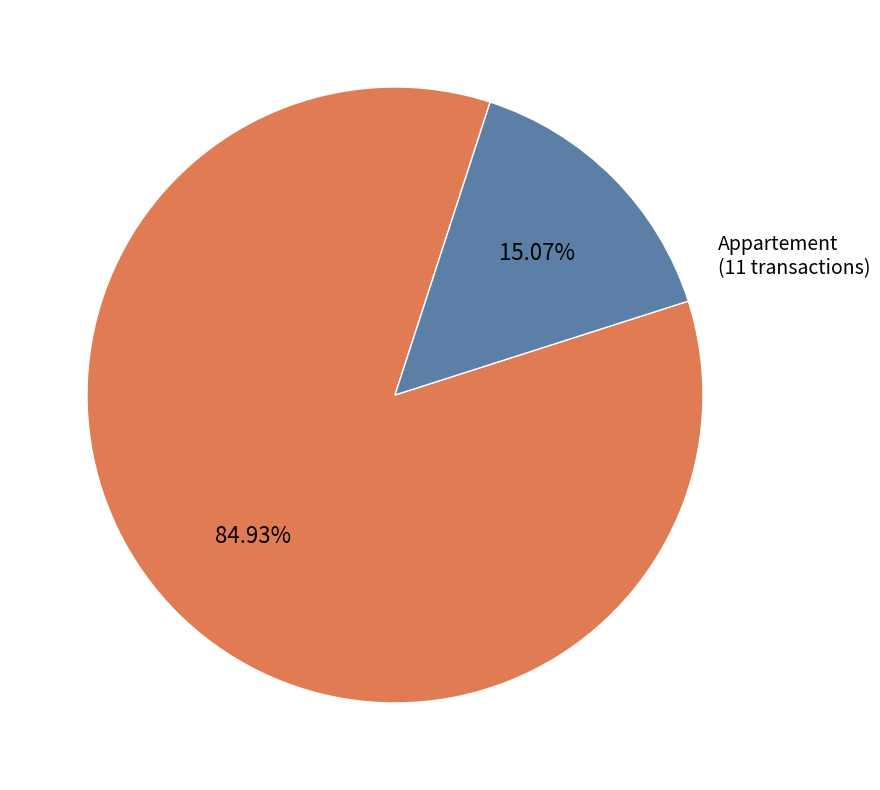

True or false: Appartement accounts for 5% of the total.

False